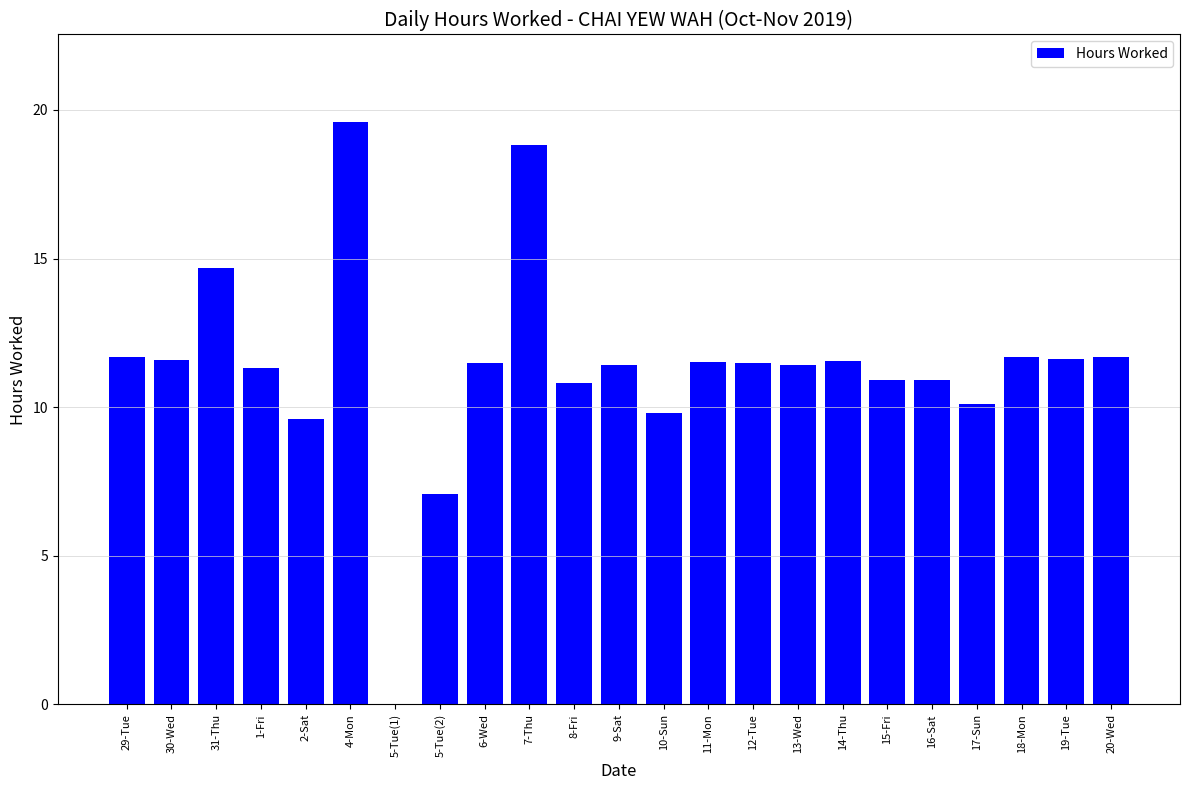

How many distinct data groups are displayed?

1